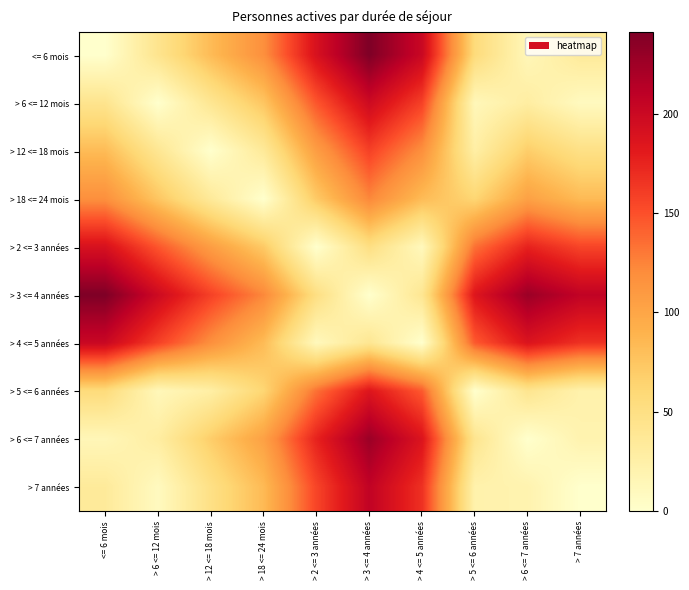

Which label corresponds to the largest value in the chart?

> 3 <= 4 années